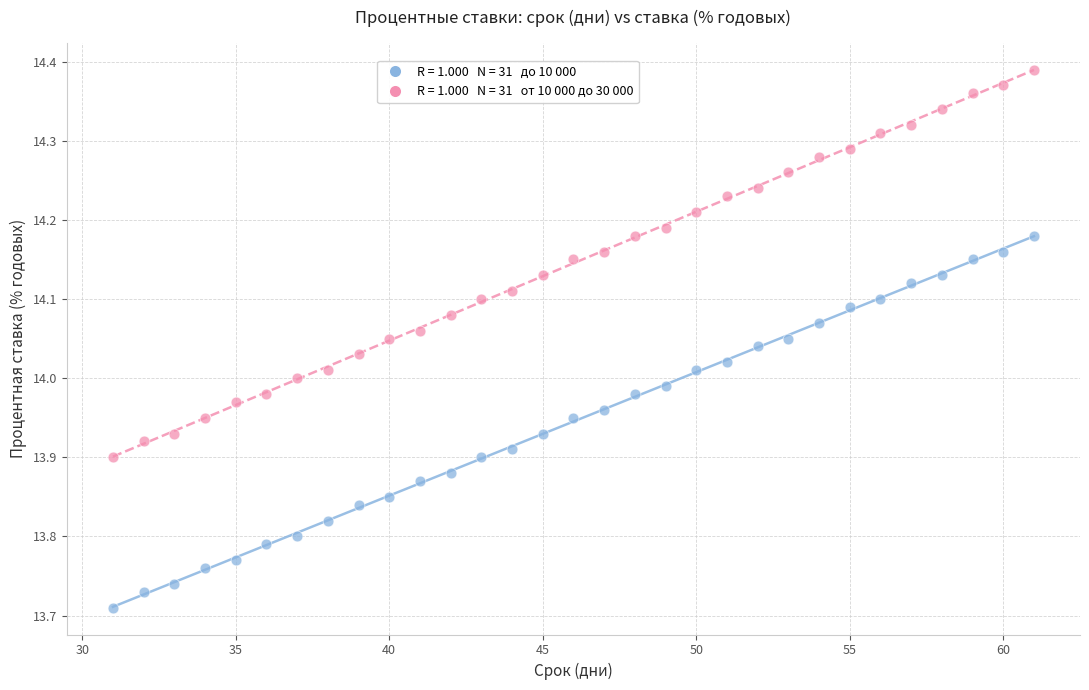

Across all data points, what is the range of Y values (max minus min)?

0.7